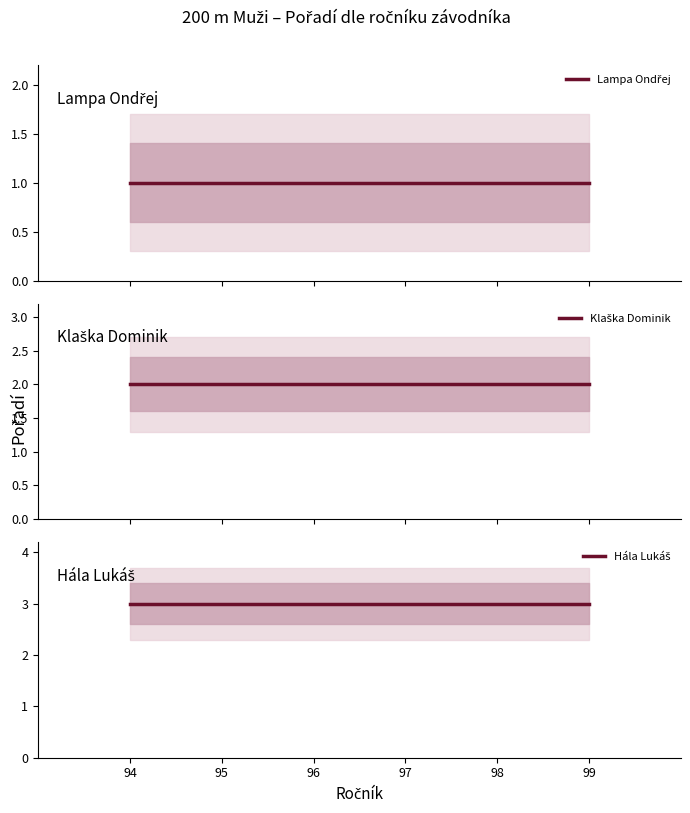

True or false: Lampa Ondřej and Hála Lukáš intersect in this chart.

False